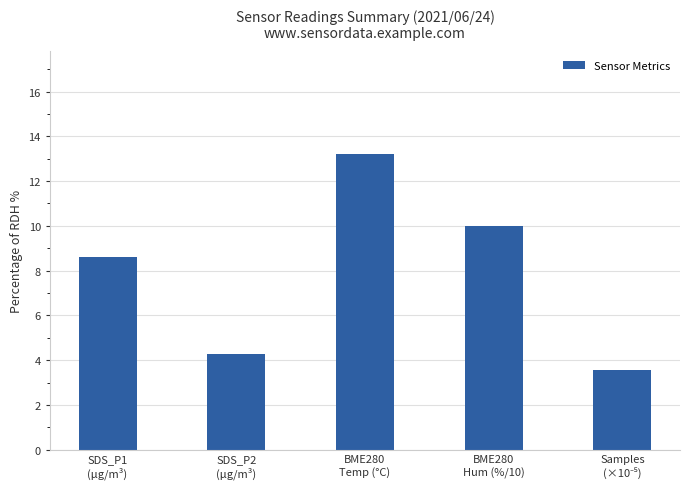

Is it true that the value at BME280
Temp (°C) is 13.2?

True